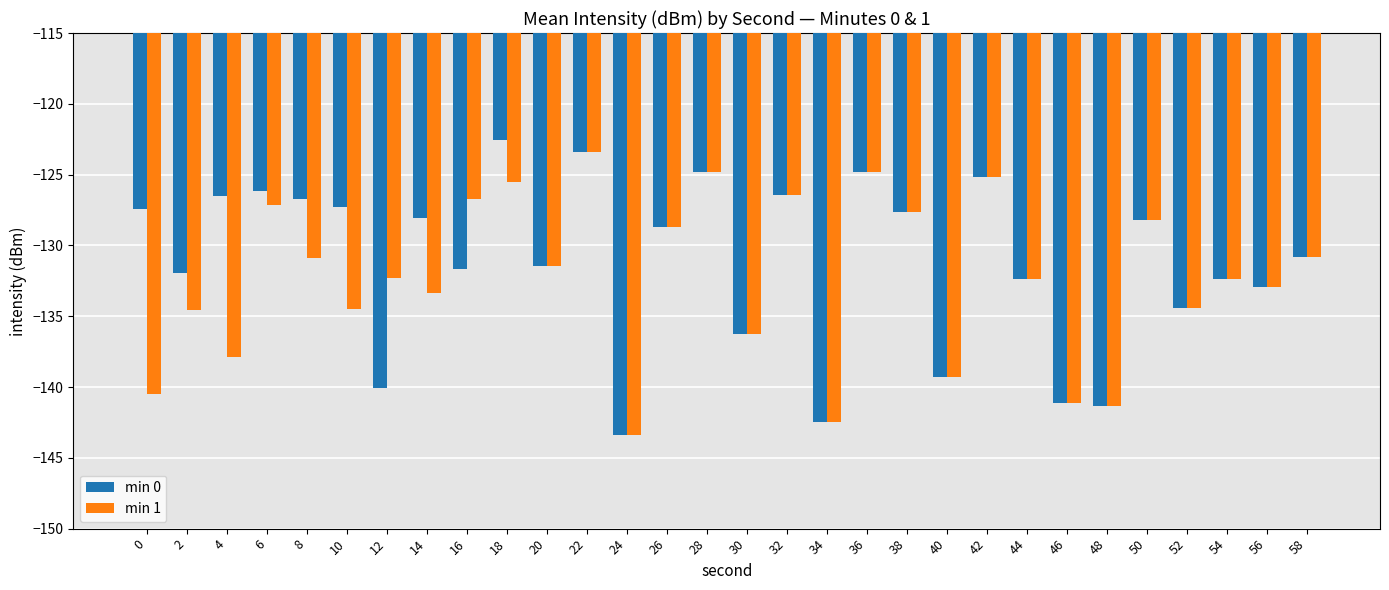

Which series has the largest range (max minus min)?

min 0